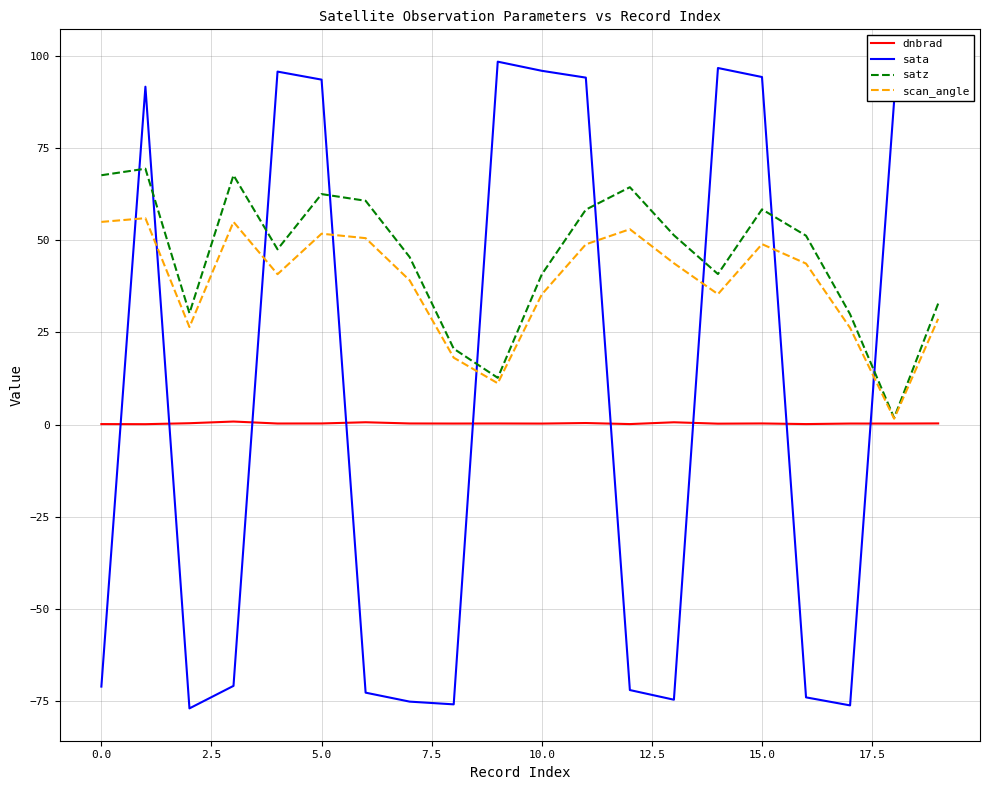

What is the smallest value displayed?

-77.0